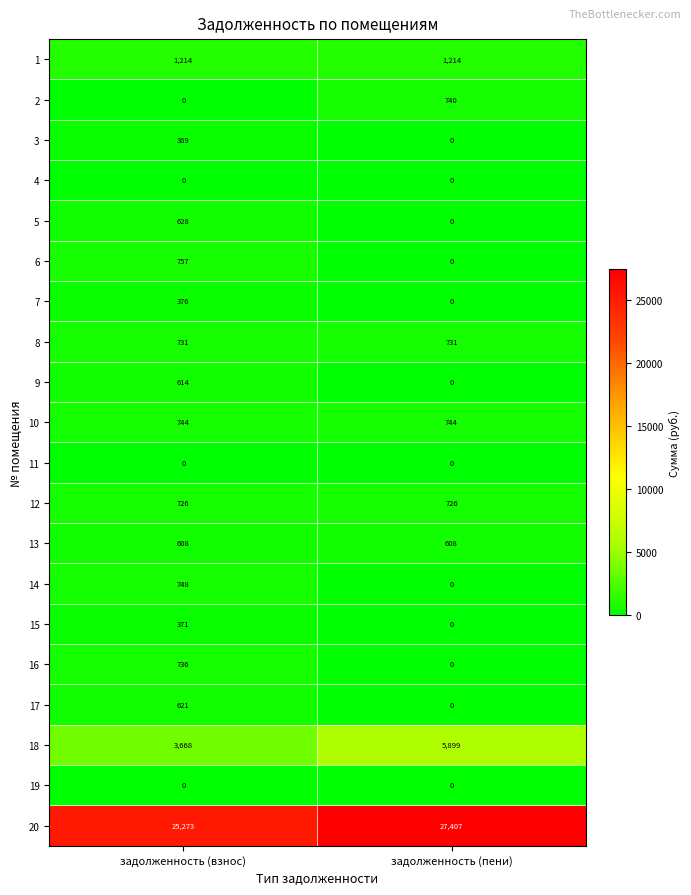

At which category does the chart reach its peak across all series?

задолженность (пени)